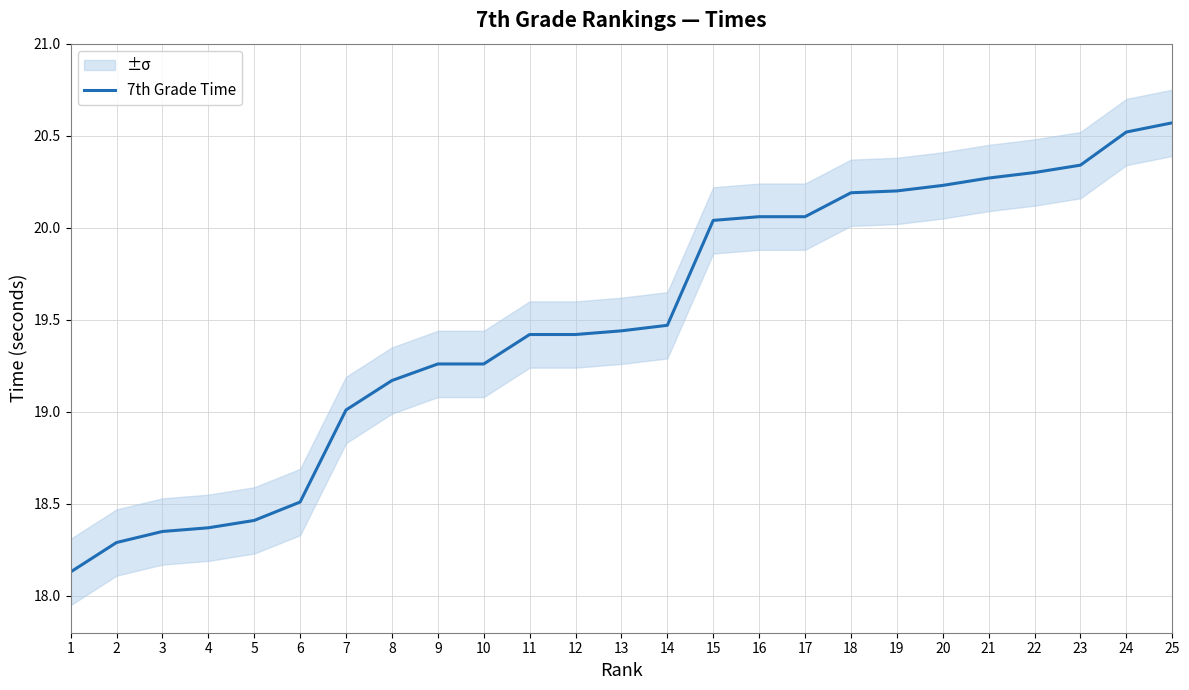

Reading right to left, extract all data points from this chart.

20.6	20.5	20.3	20.3	20.3	20.2	20.2	20.2	20.1	20.1	20.0	19.5	19.4	19.4	19.4	19.3	19.3	19.2	19.0	18.5	18.4	18.4	18.4	18.3	18.1